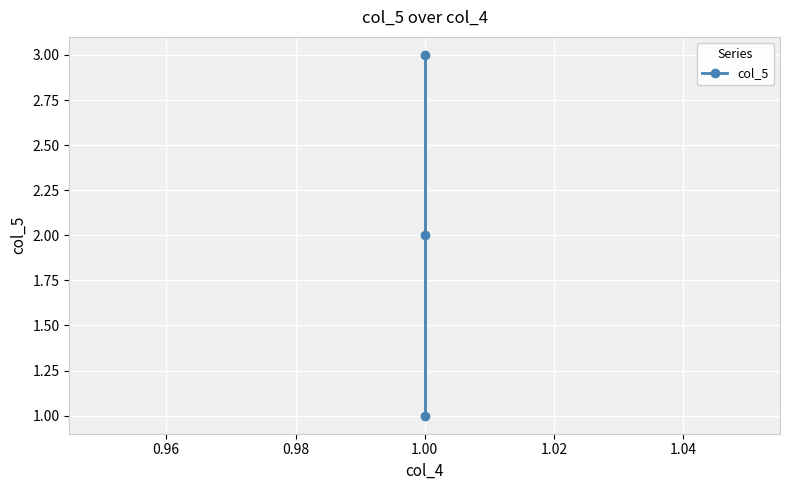

Reading left to right, list all the values displayed in this chart.

1	2	3